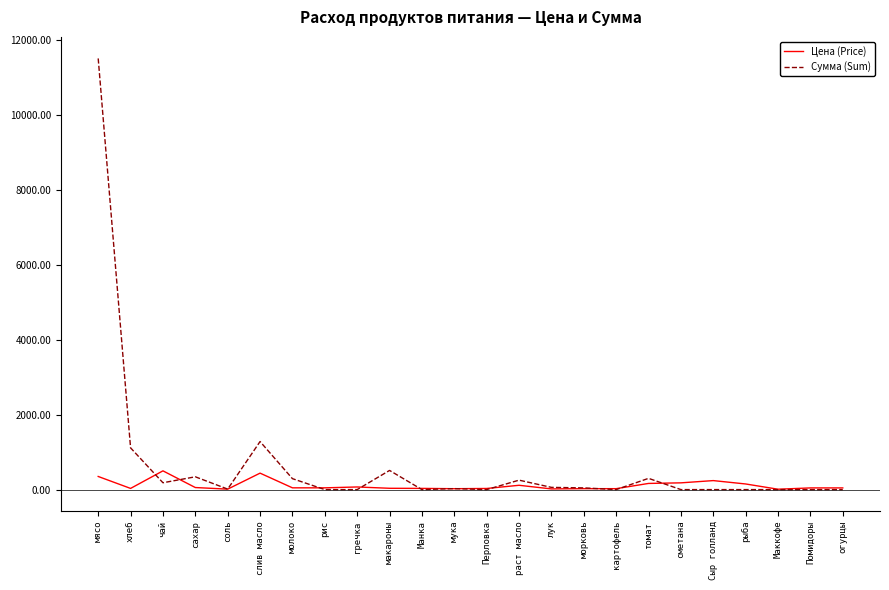

Between which two adjacent categories do Сумма (Sum) and Цена (Price) first intersect?

хлеб and чай